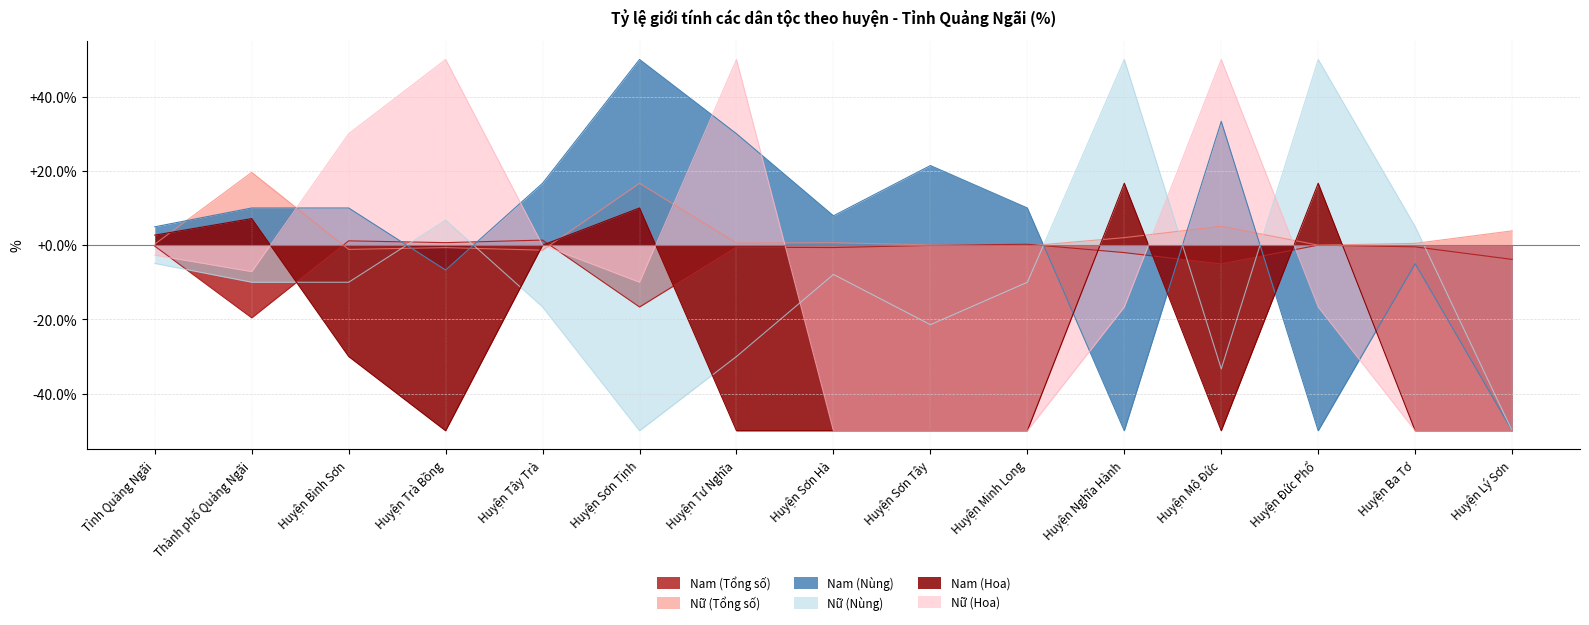

Which series has the largest total across all categories?

Nữ (Tổng số)